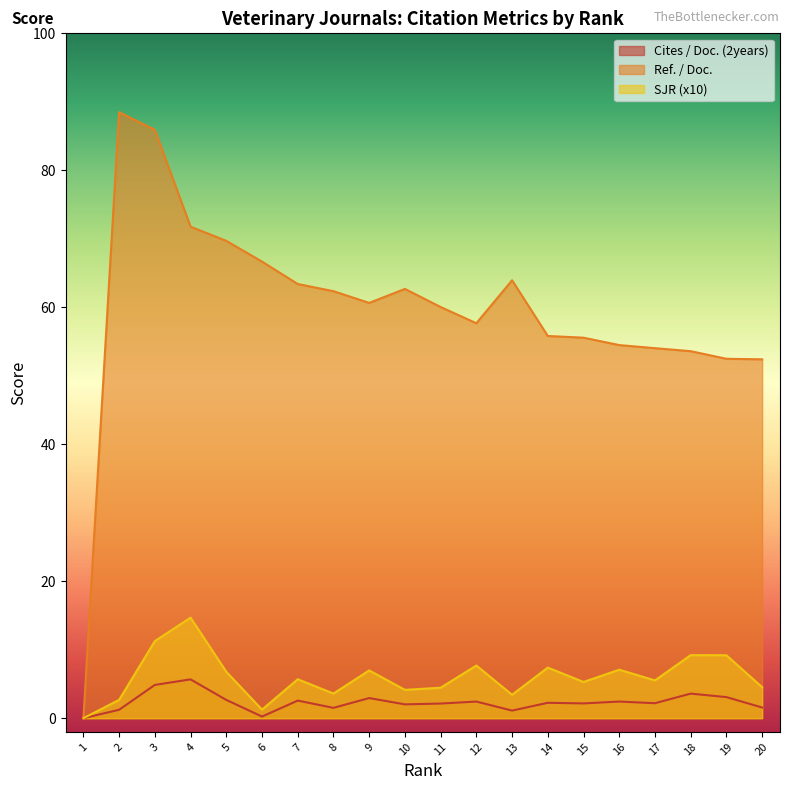

How many lines are shown in the chart?

3